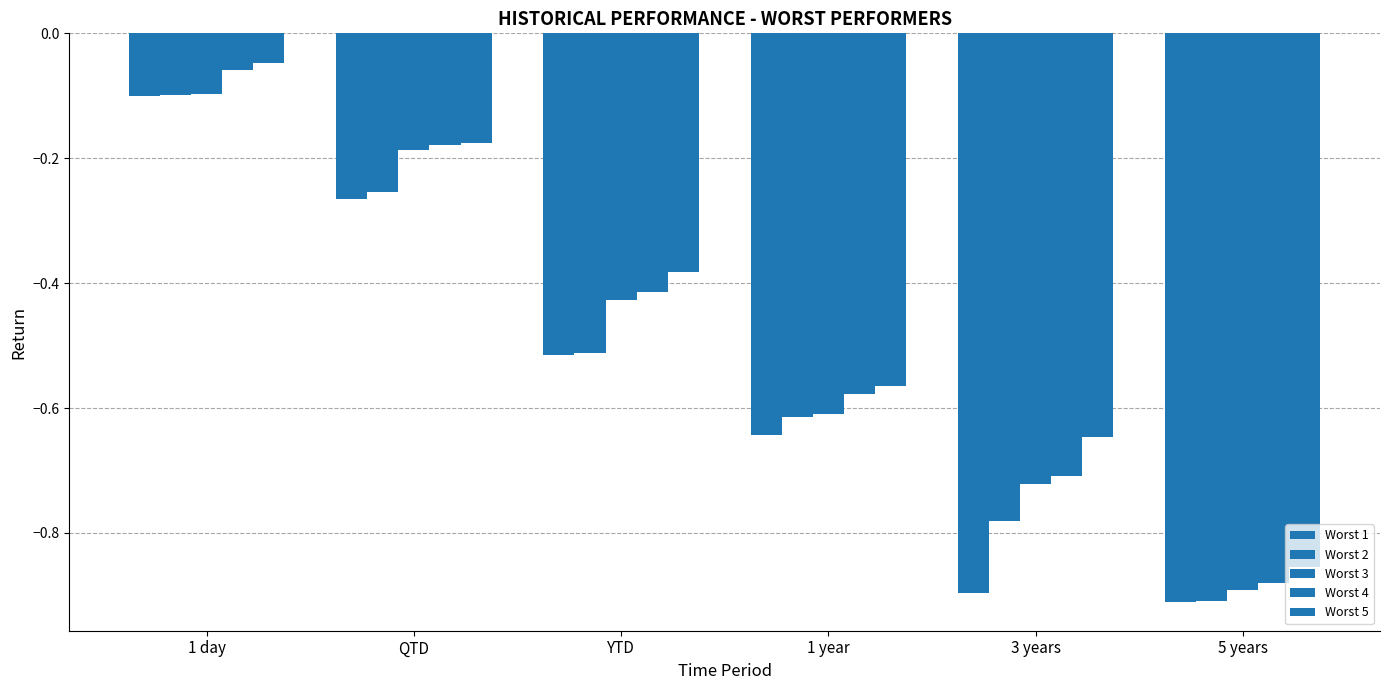

At which label is Worst 2 closest to 0?

1 day